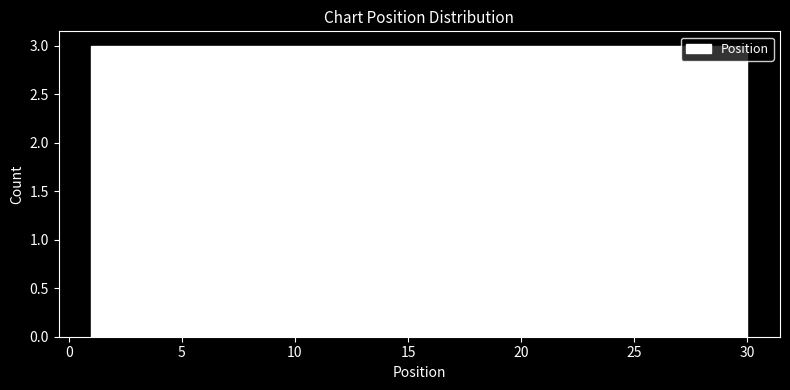

Reading left to right, transcribe this chart: for each bar, give the range it covers on the x-axis and its height. Neither the bar edges nor the heights are printed on the chart, so give them approximately, as read against the axes.

1.0 to 3.9: 3
3.9 to 6.8: 3
6.8 to 9.7: 3
9.7 to 12.6: 3
12.6 to 15.5: 3
15.5 to 18.4: 3
18.4 to 21.3: 3
21.3 to 24.2: 3
24.2 to 27.1: 3
27.1 to 30.0: 3